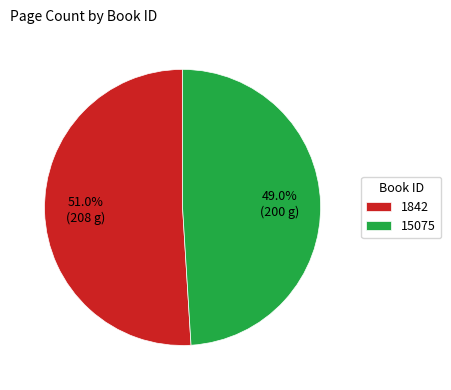

Does any single category account for the majority?

Yes